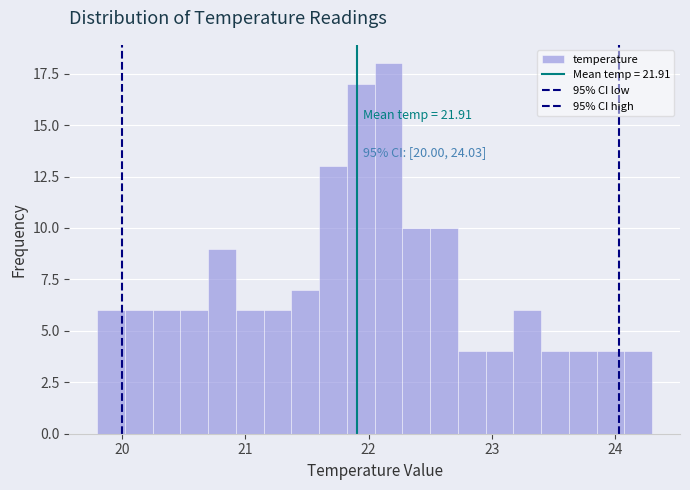

Around what value on the x-axis is the tallest bar? Give the approximate position of its centre, as read against the axis.

22.2